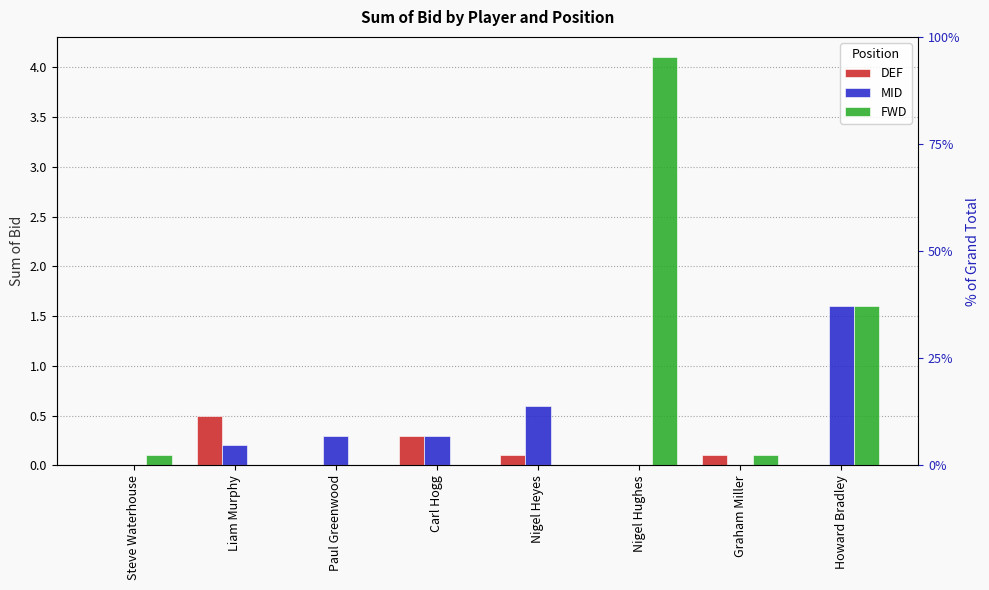

How many groups of bars are there?

8